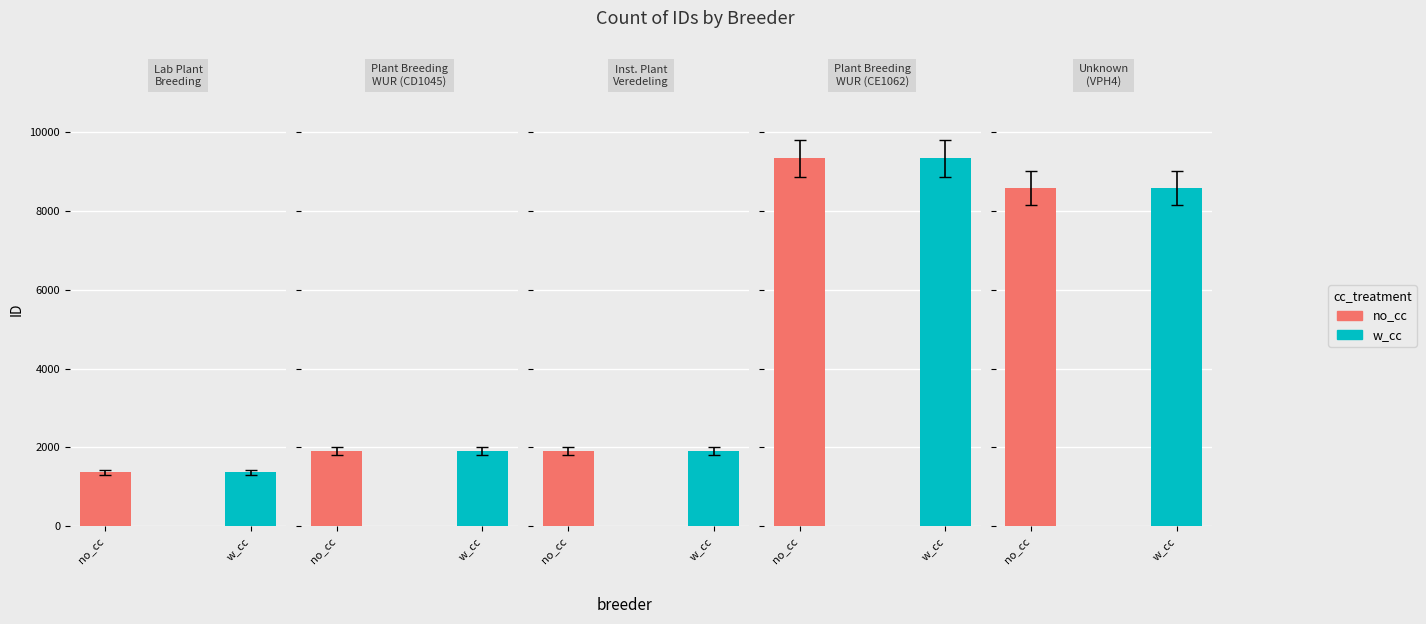

At how many categories does at least one series exceed 6434?

2